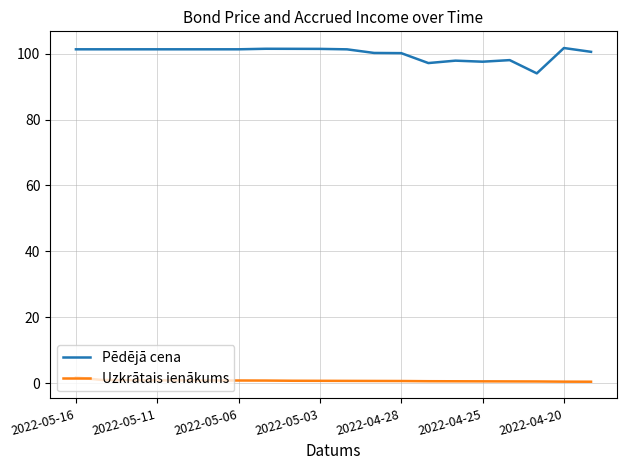

What is the highest value of the Pēdējā cena series?

101.7